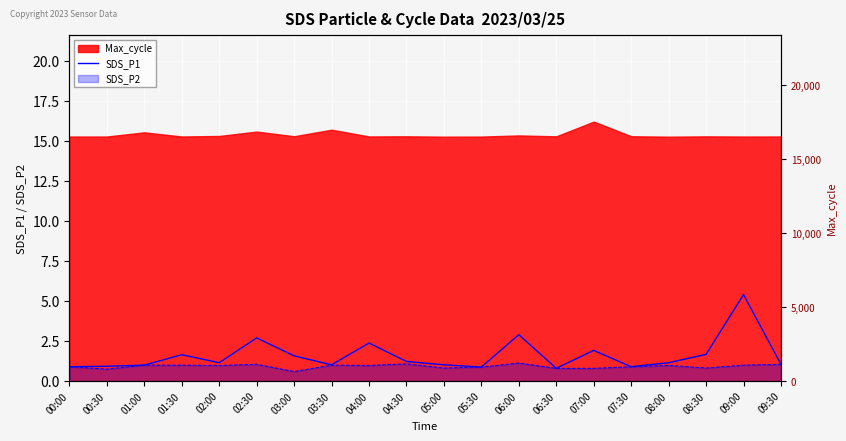

At which label is the value closest to 3?

06:00